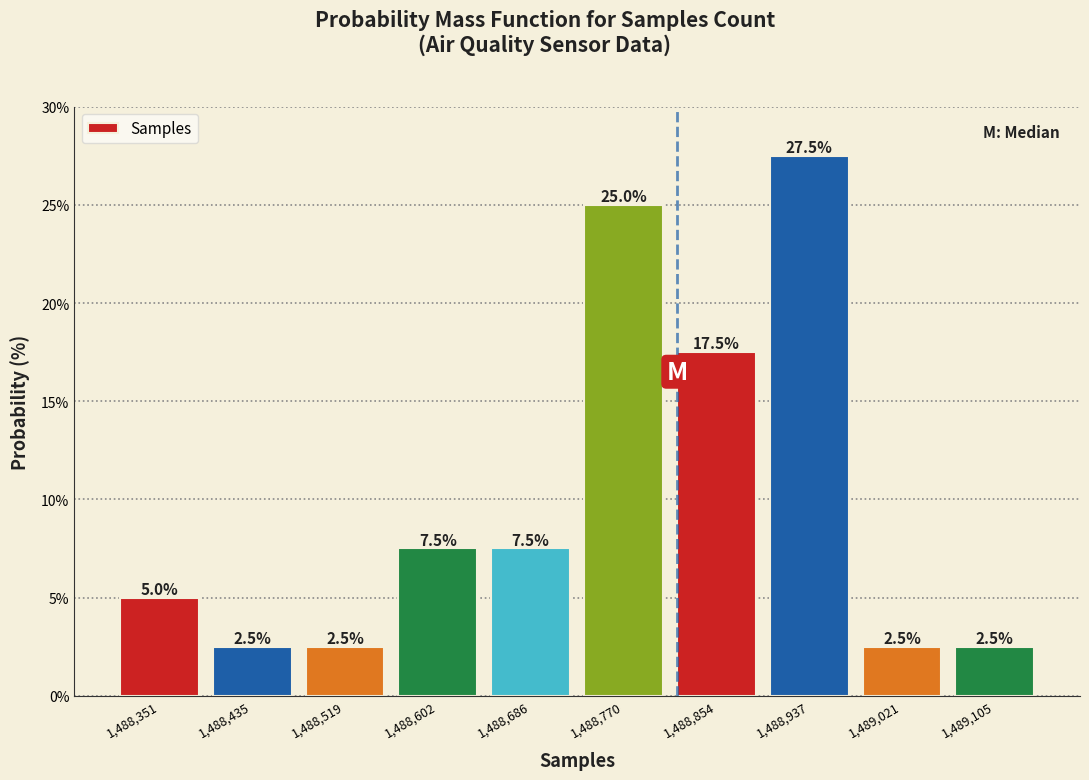

How tall is the bar that spans 1488480 to 1488560 on the x-axis? The bar edges are not printed on the chart, so give them approximately, as read against the axis.

2.5